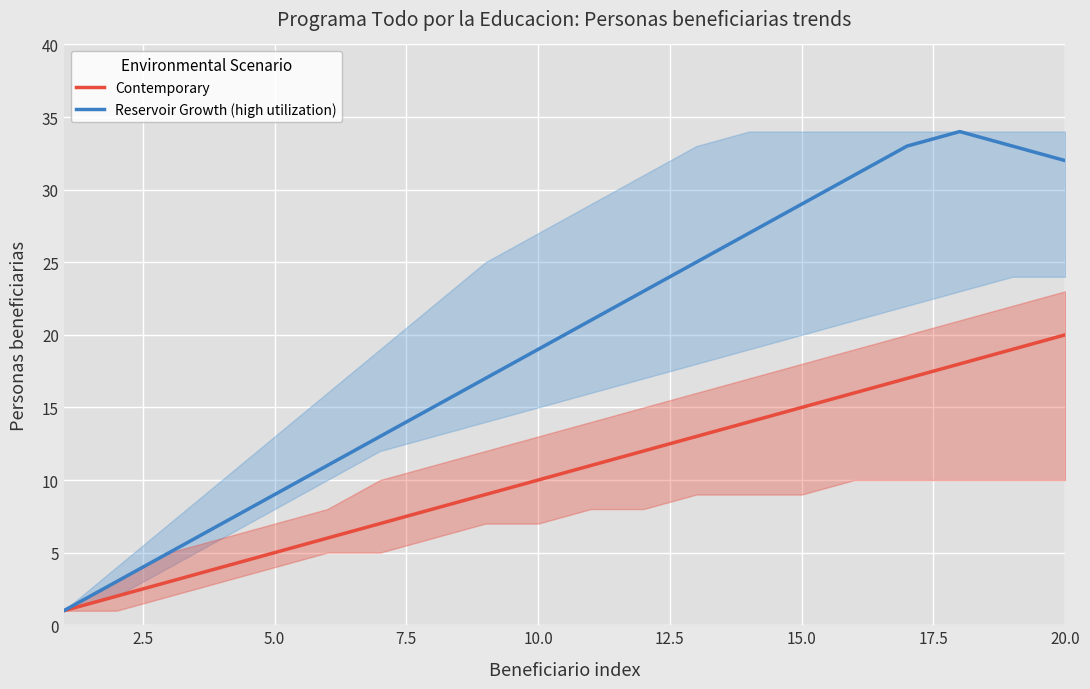

What is the value of the Reservoir Growth (high utilization) point at the 12th from the left?

23